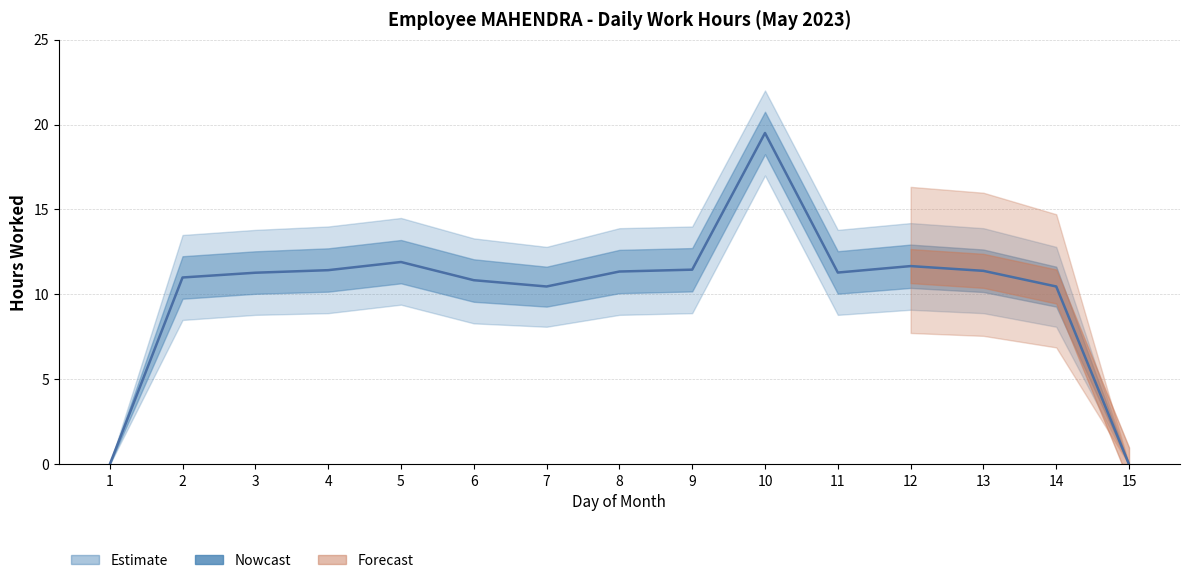

What is the difference between the highest and lowest values at 5?

5.1